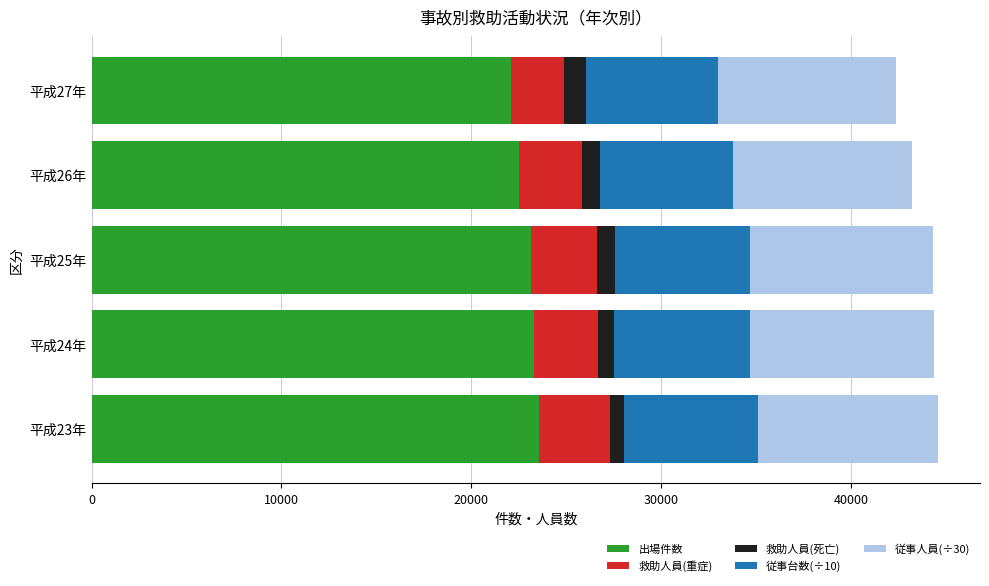

The value of 出場件数 at 平成24年 is 23317.0. True or false?

True